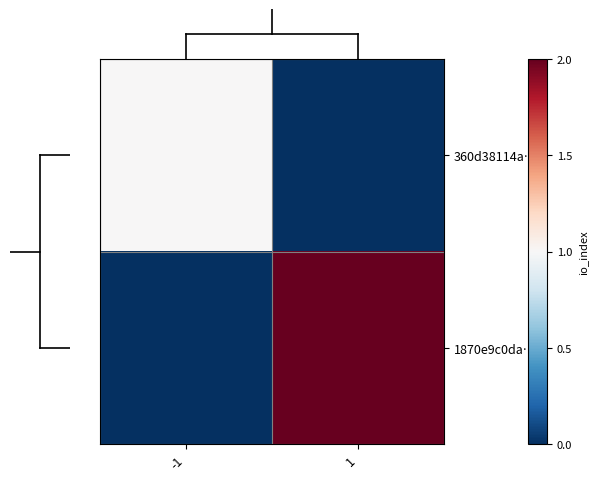

What is the spread (max minus min) of values at -1?

1